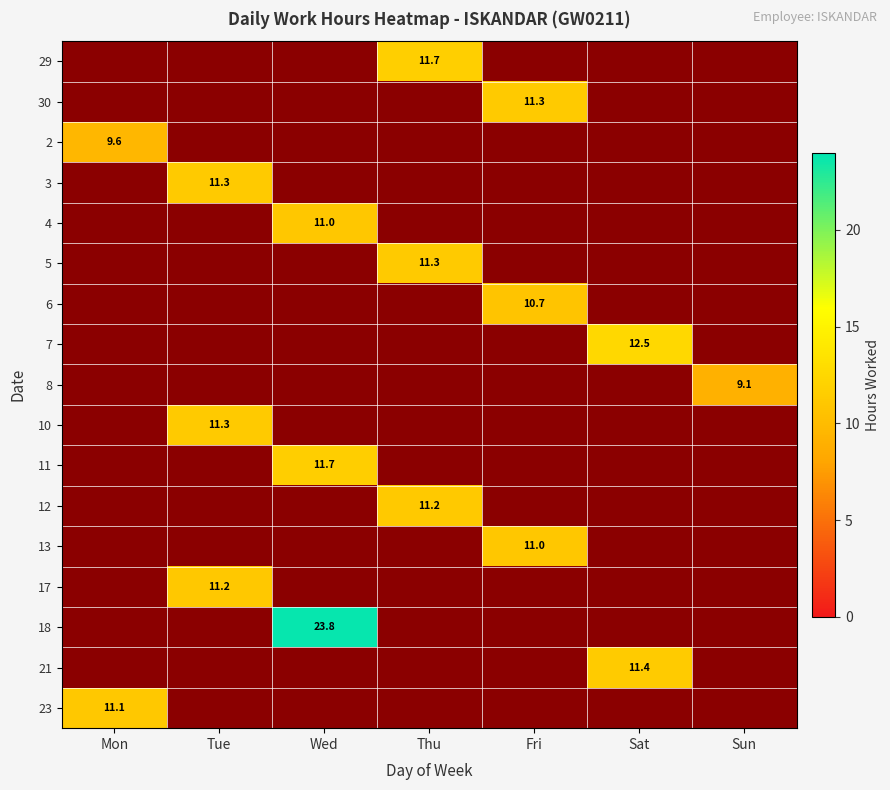

Is it true that 29 equals 11.7 at Thu?

True